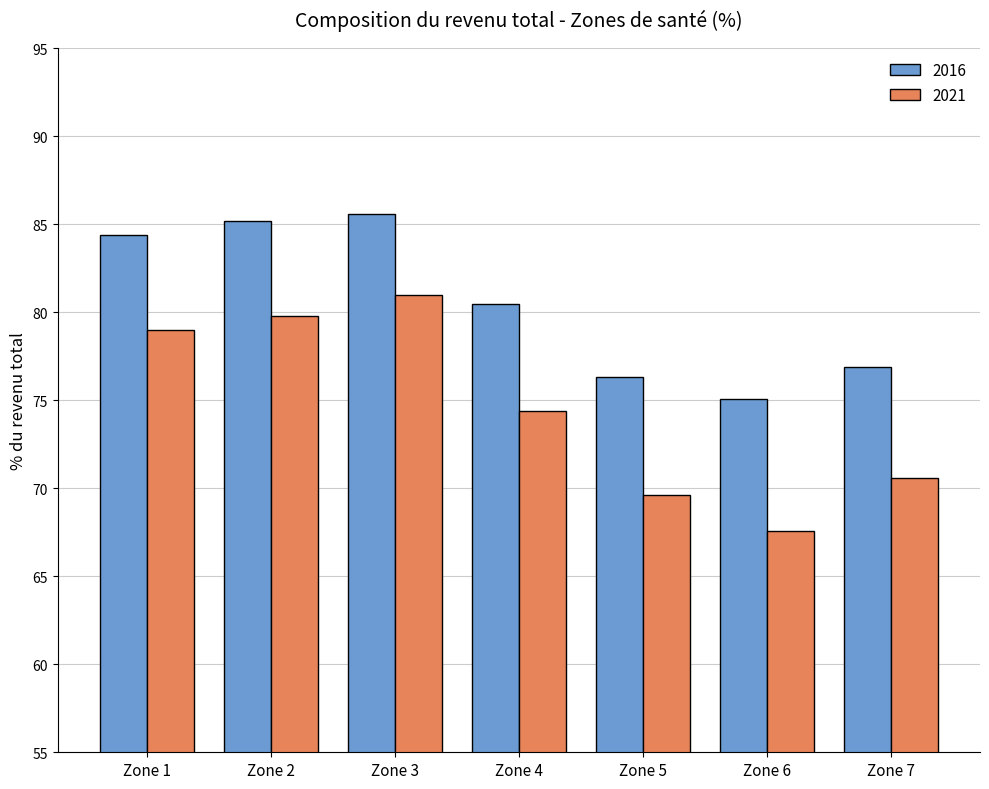

List the series in order of their overall mean, highest first.

2016, 2021